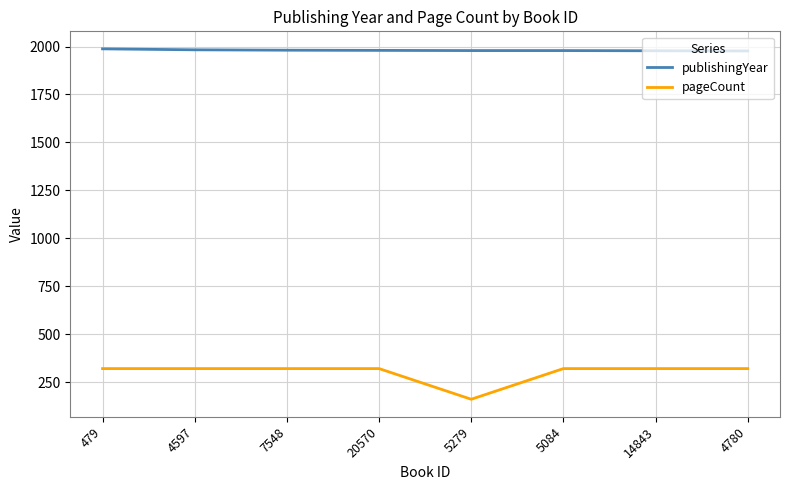

What is the minimum value shown in the chart?

160